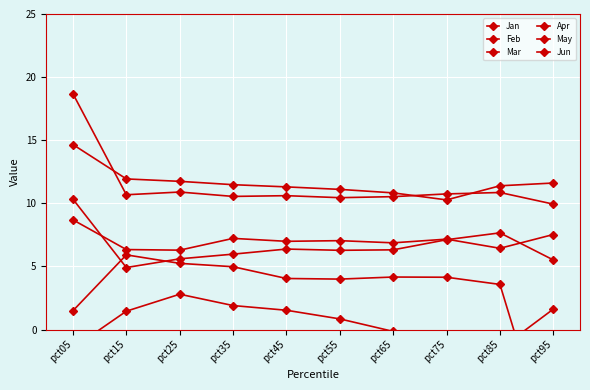

At which label does Mar reach its peak?

pct05